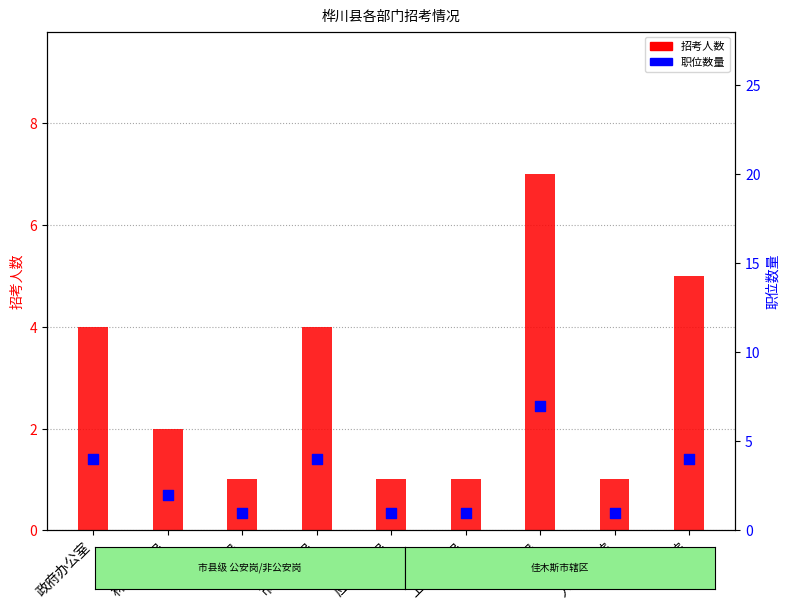

What is the total value across all series at 政府办公室?

8